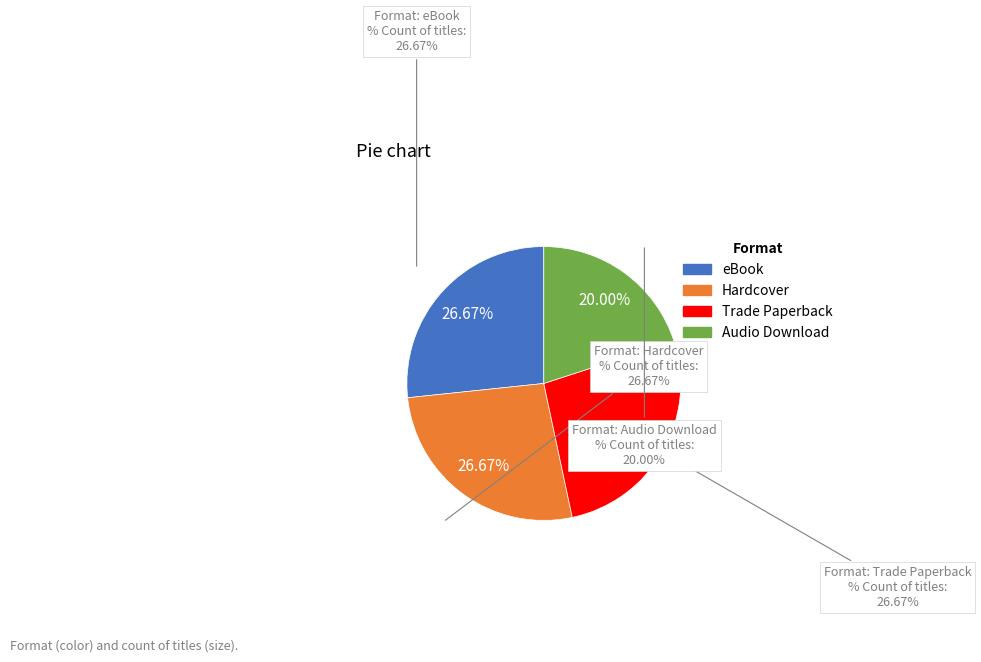

Does any single category account for the majority?

No